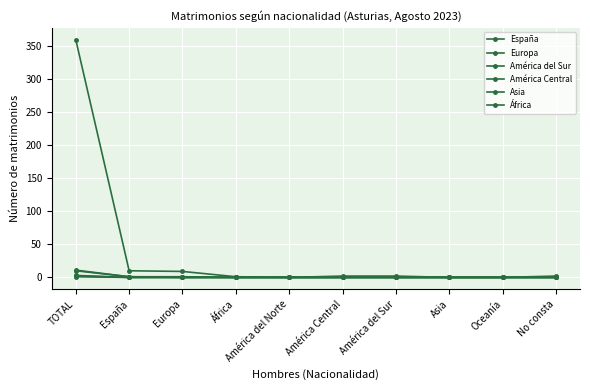

Between África and TOTAL, which is larger?

TOTAL